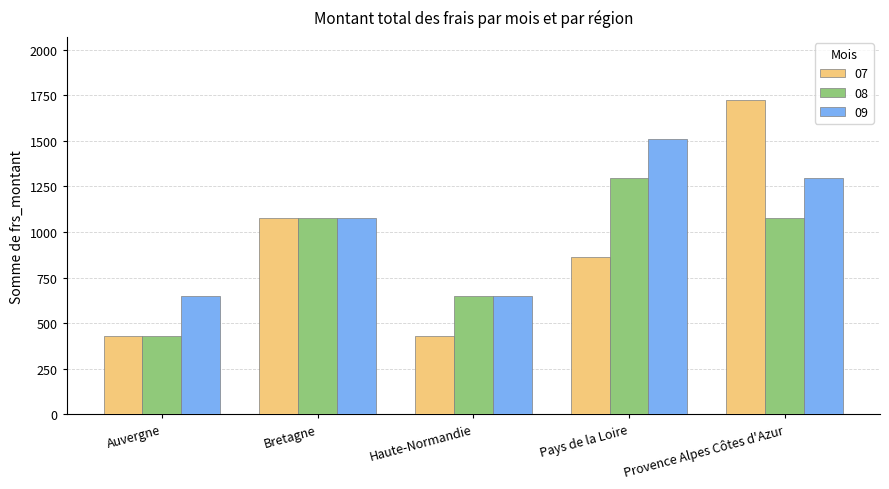

What is the minimum value for 09?

646.9